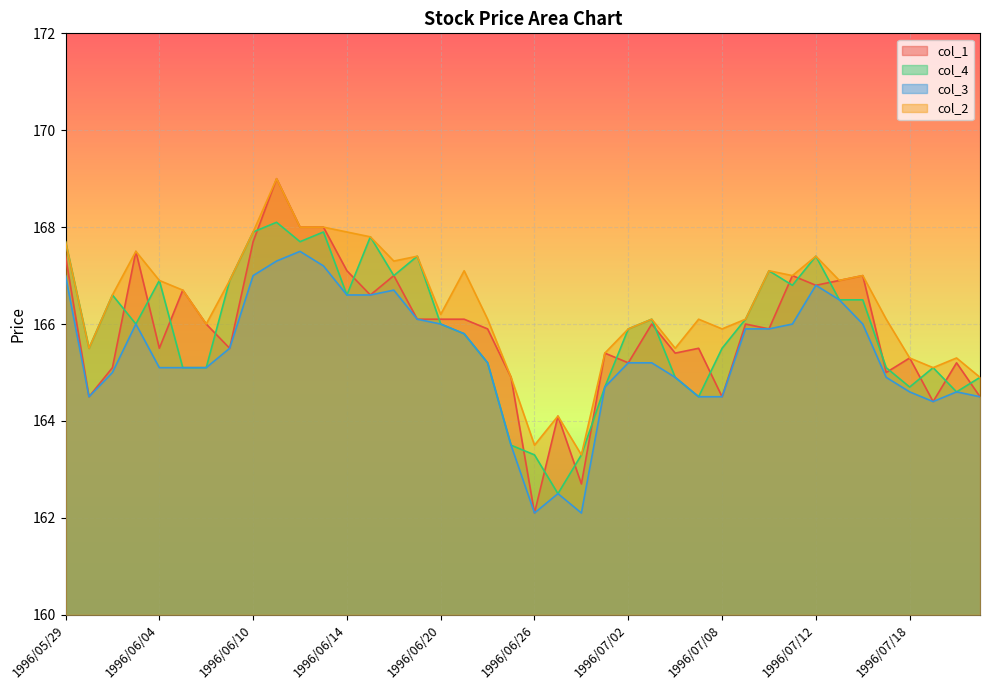

What is the difference between the col_2 values at 1996/07/15 and 1996/07/17?

0.8